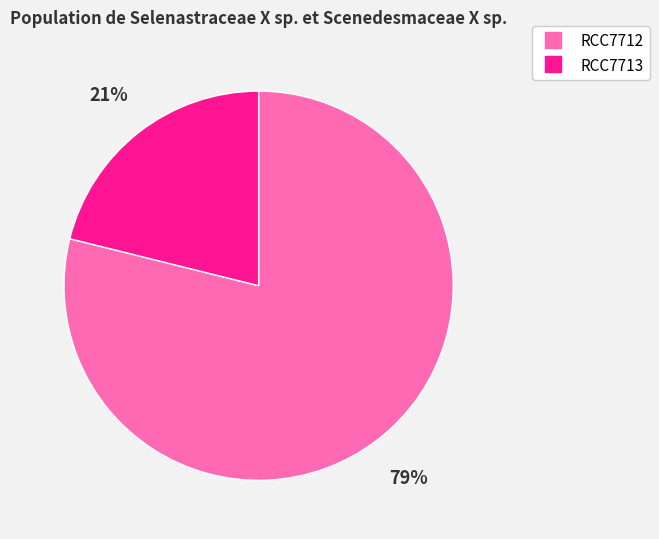

Rank the categories by value from lowest to highest.

RCC7713, RCC7712